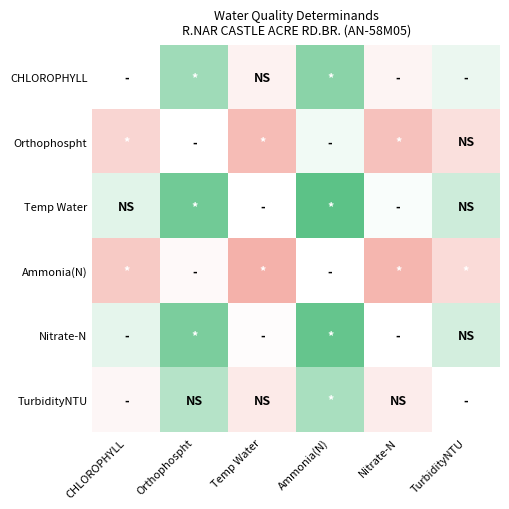

What is the difference between the highest and lowest values at TurbidityNTU?

2.6